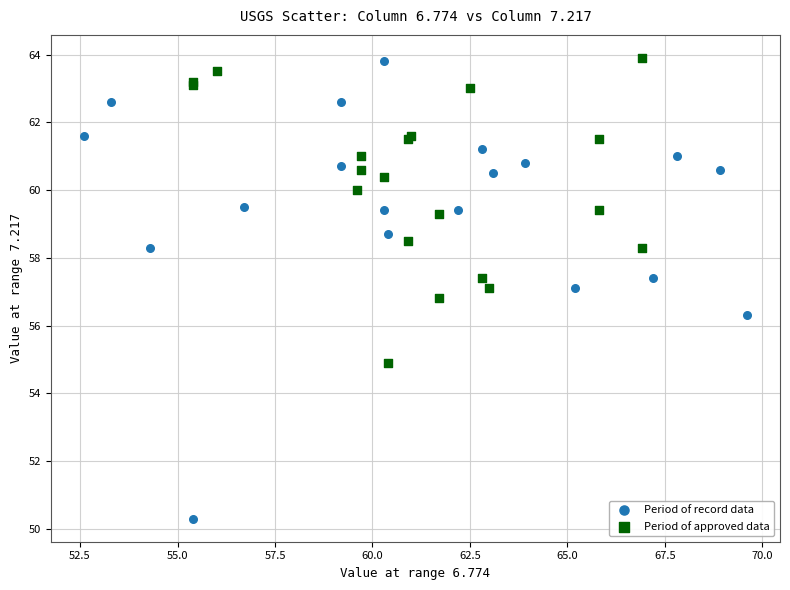

Which series has the largest Y range (max minus min)?

Period of record data